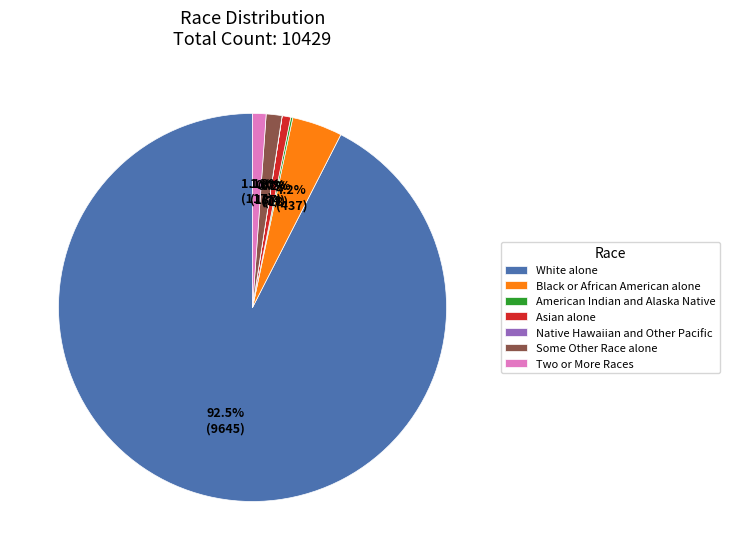

Combined, what portion of the pie is White alone and Asian alone?

93.2%